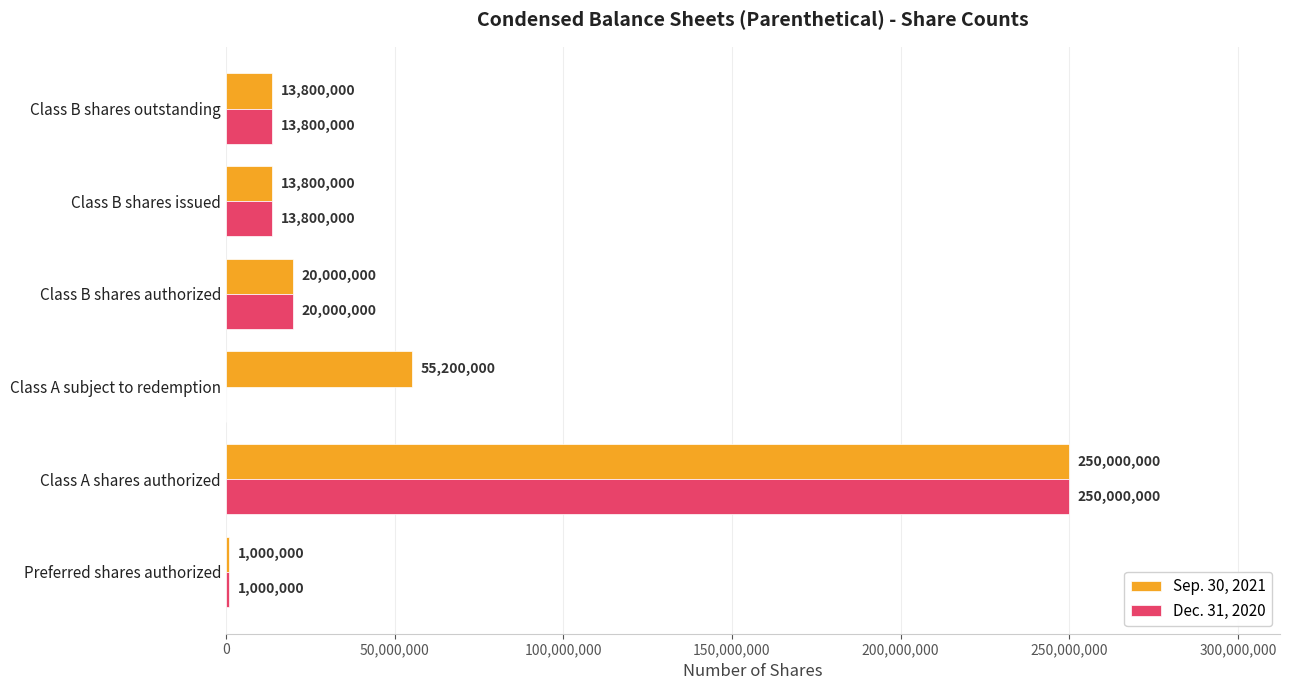

At which category is the sum across all series the highest?

Class A shares authorized